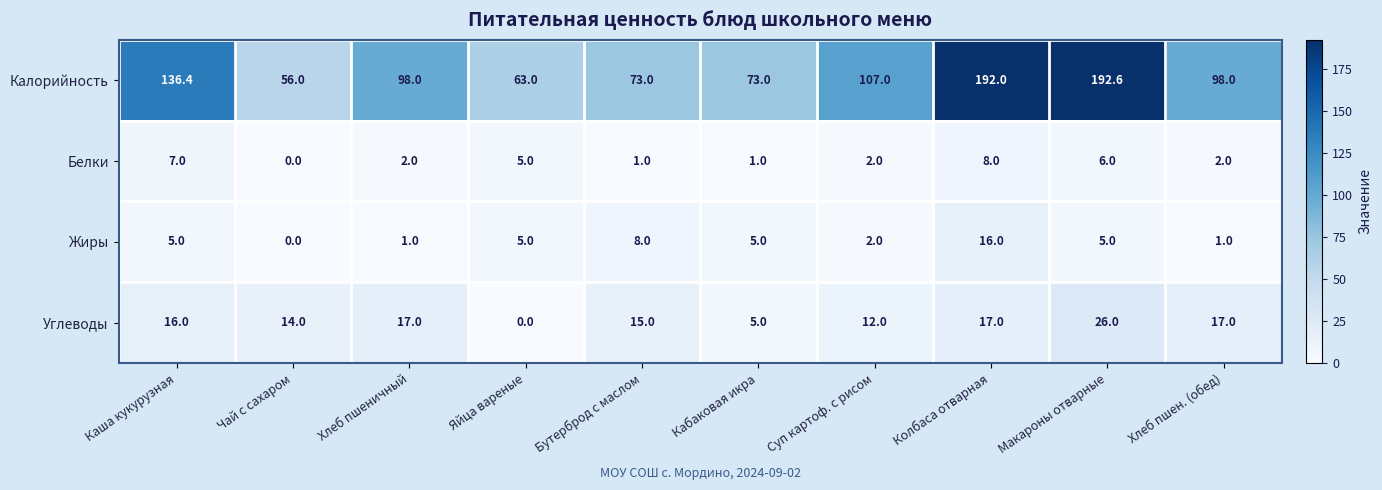

Rank the series at Макароны отварные from highest to lowest value.

Калорийность, Углеводы, Белки, Жиры